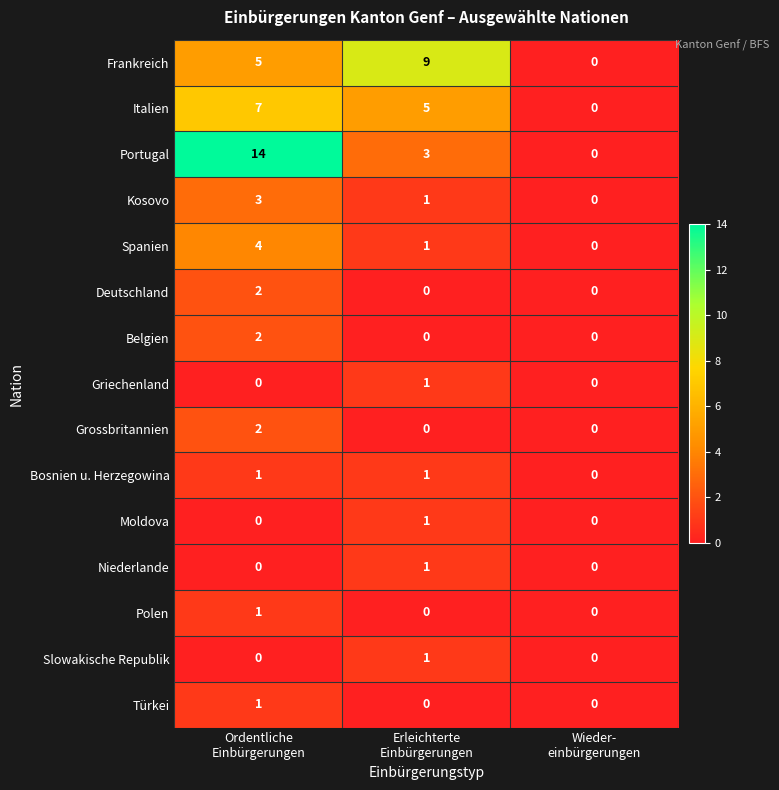

Which series has the largest total across all categories?

Portugal